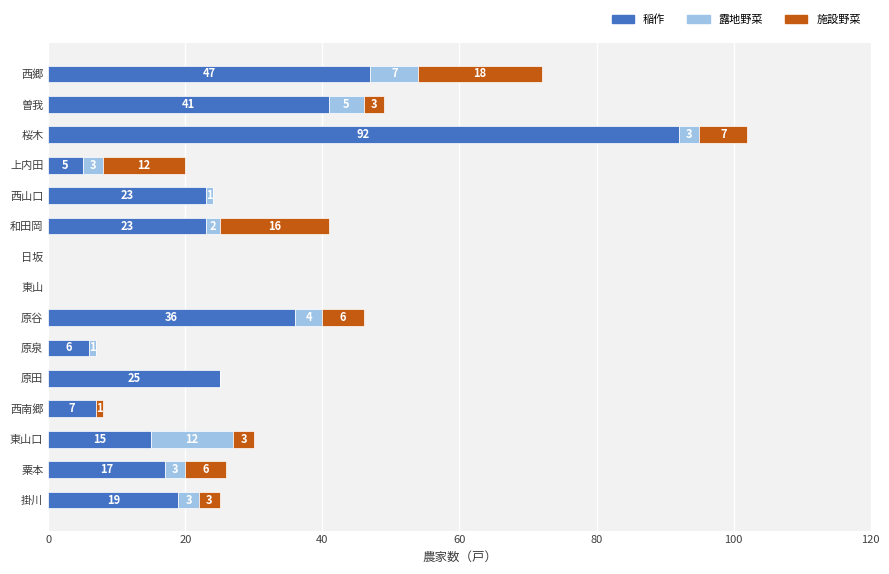

What is the highest value of the 稲作 series?

92